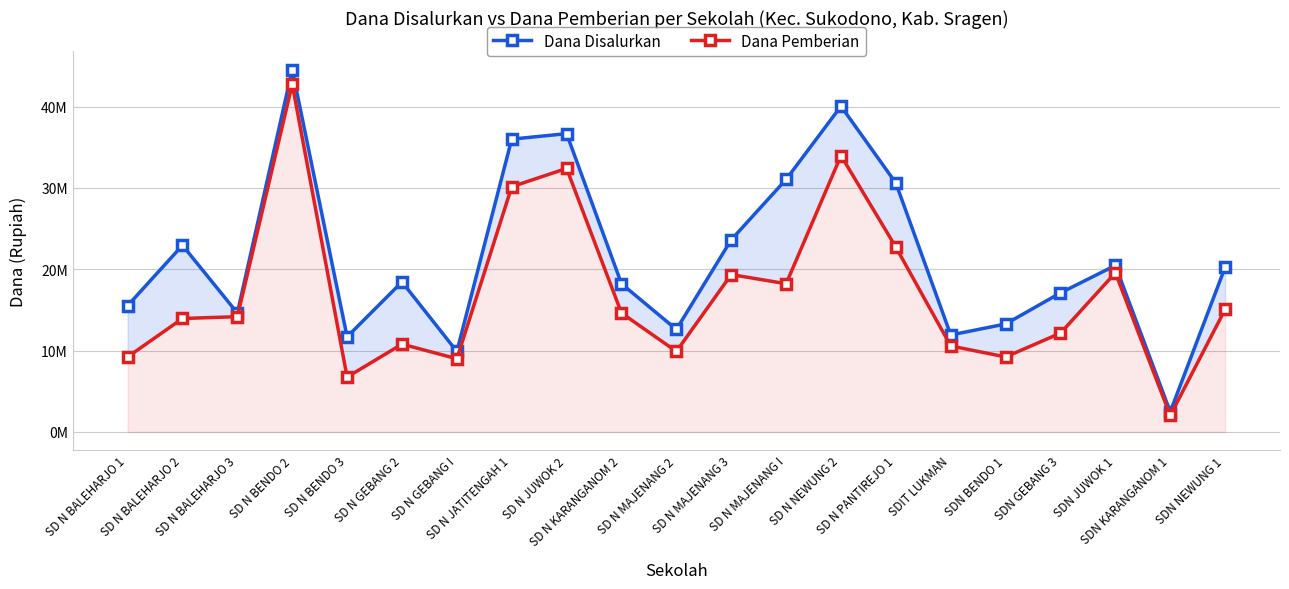

True or false: Dana Pemberian and Dana Disalurkan cross at least once.

False